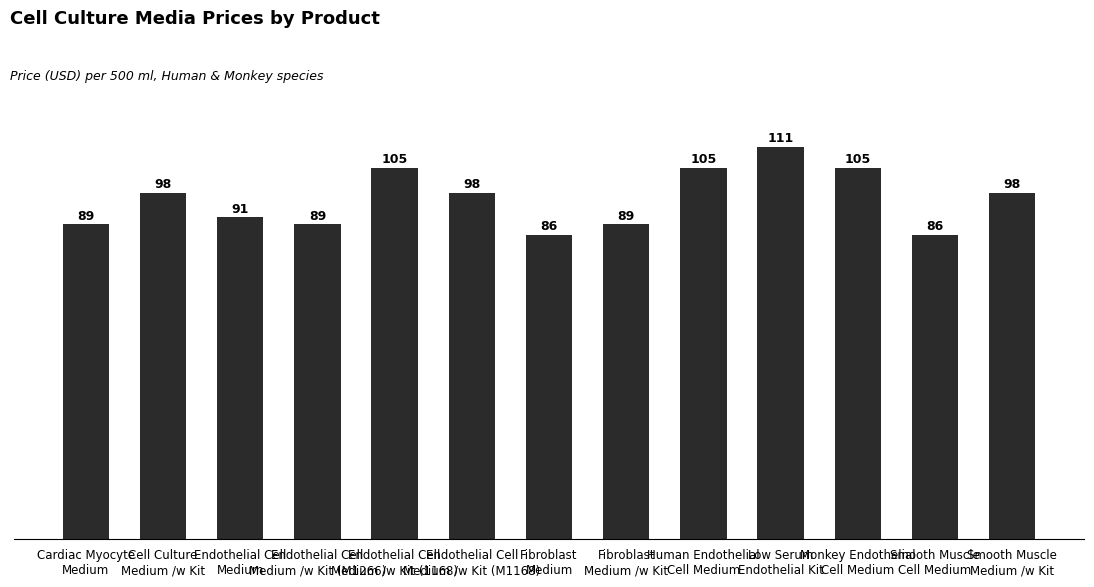

Reading left to right, extract all data points from this chart.

89	98	91	89	105	98	86	89	105	111	105	86	98